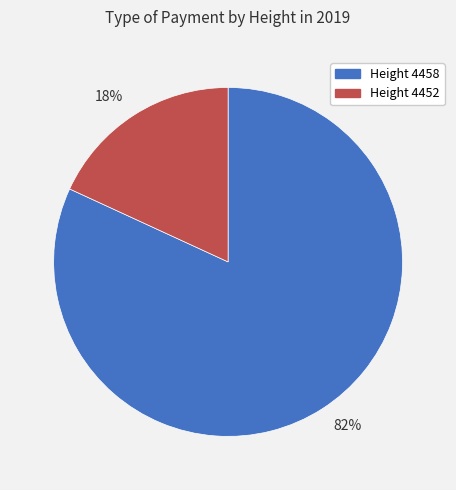

Which category accounts for the majority?

82%